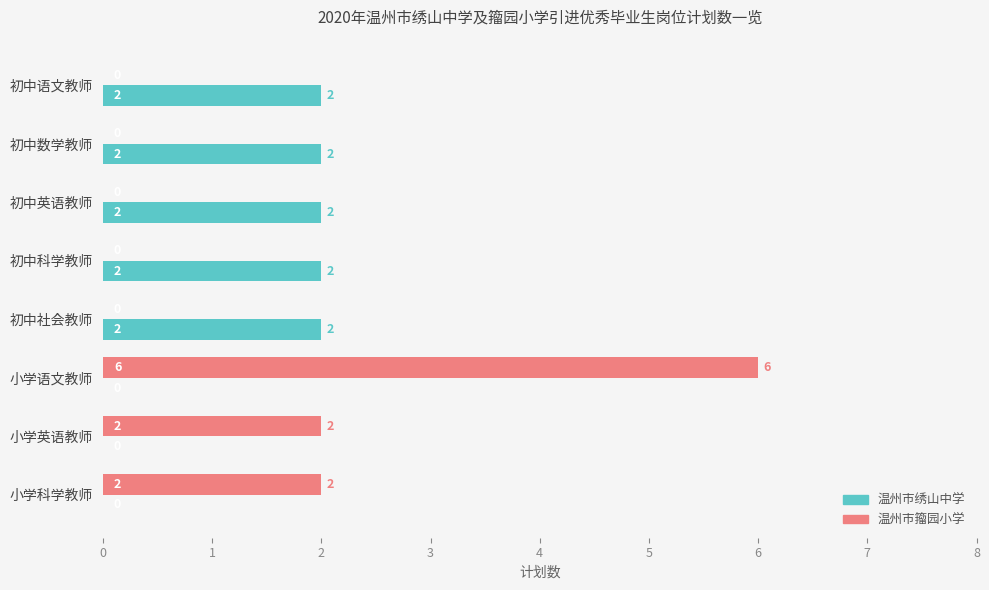

What is the average value of the 温州市籀园小学 series?

1